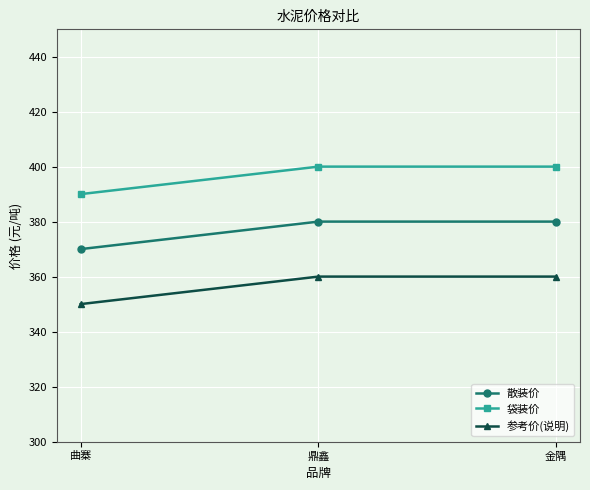

What is the value of the 参考价(说明) point at the 2nd from the left?

360